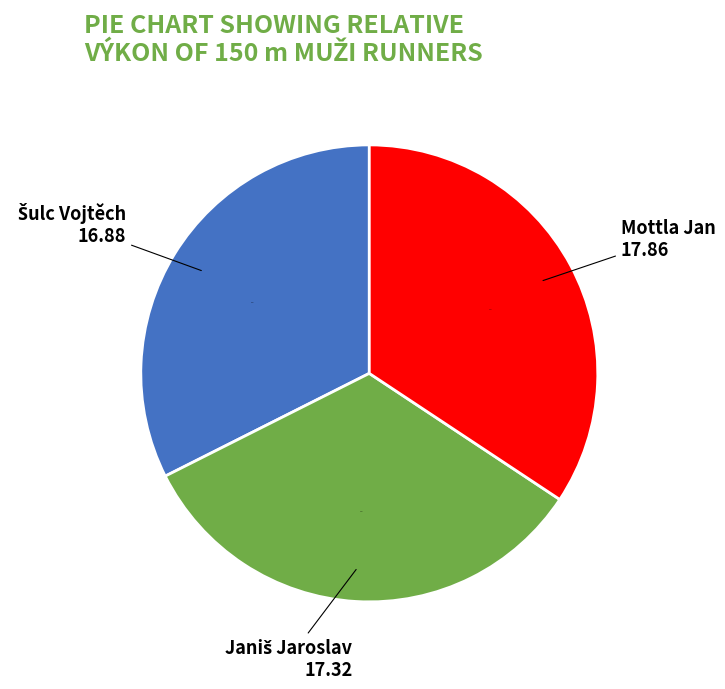

Is there any slice that represents more than half of the pie?

No